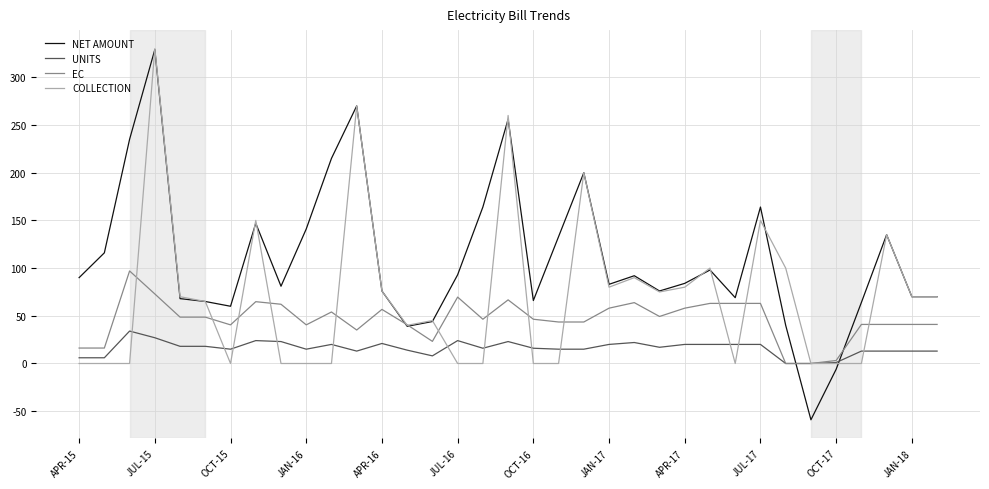

How many lines are shown in the chart?

4